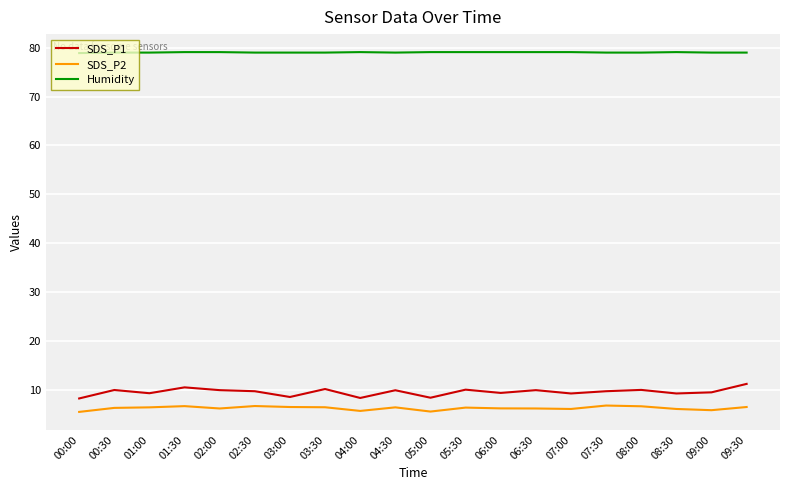

How many lines are shown in the chart?

3